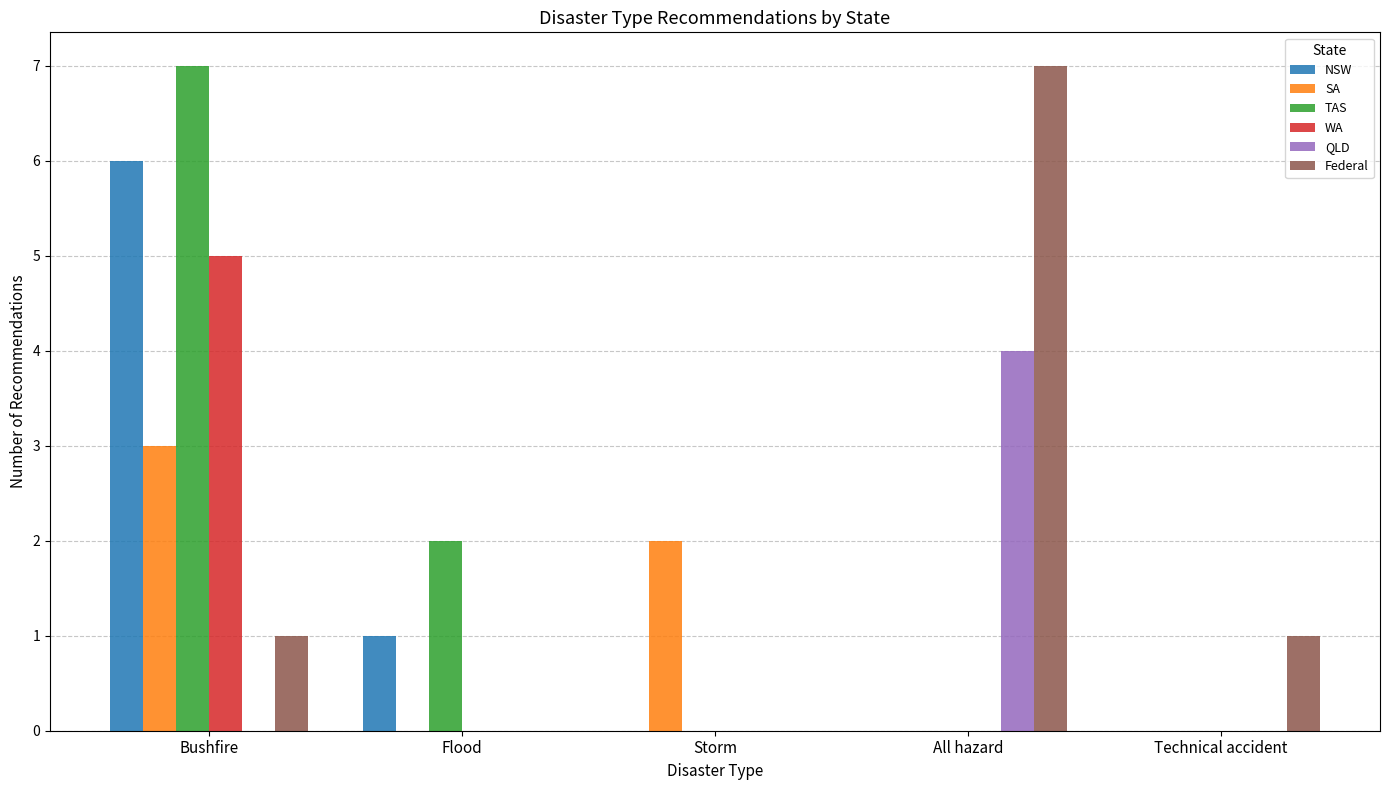

Are the bars horizontal?

No